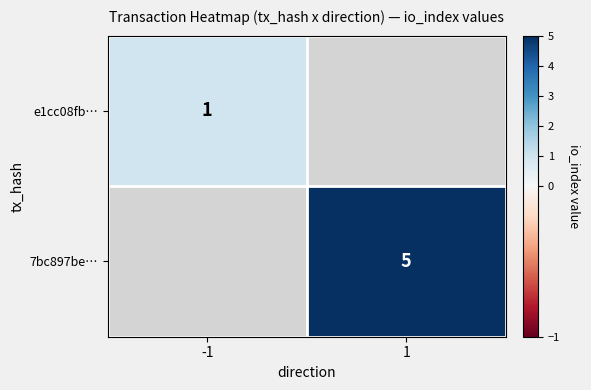

True or false: 7bc897be… has a value of 5 at 1.

True